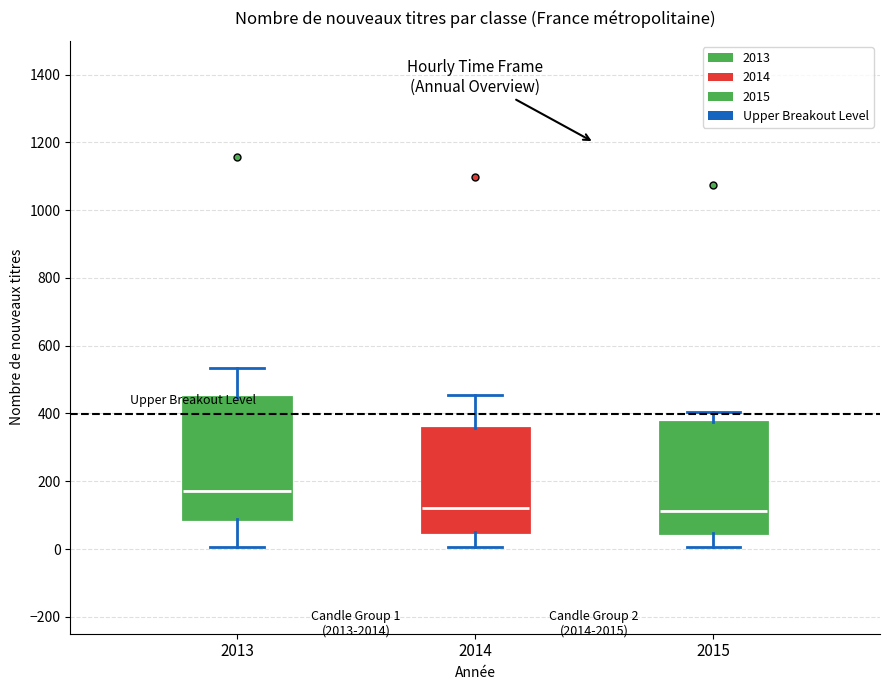

Which box is the tallest, from its lower edge to its upper edge?

2013